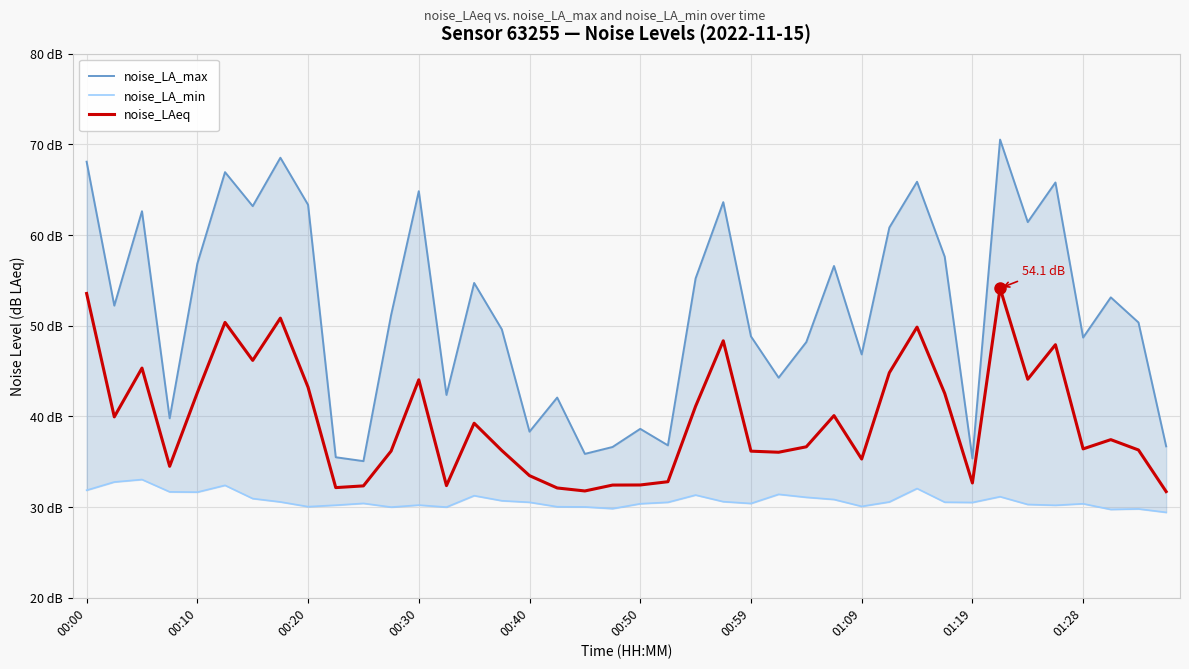

Which series has the largest range (max minus min)?

noise_LA_max